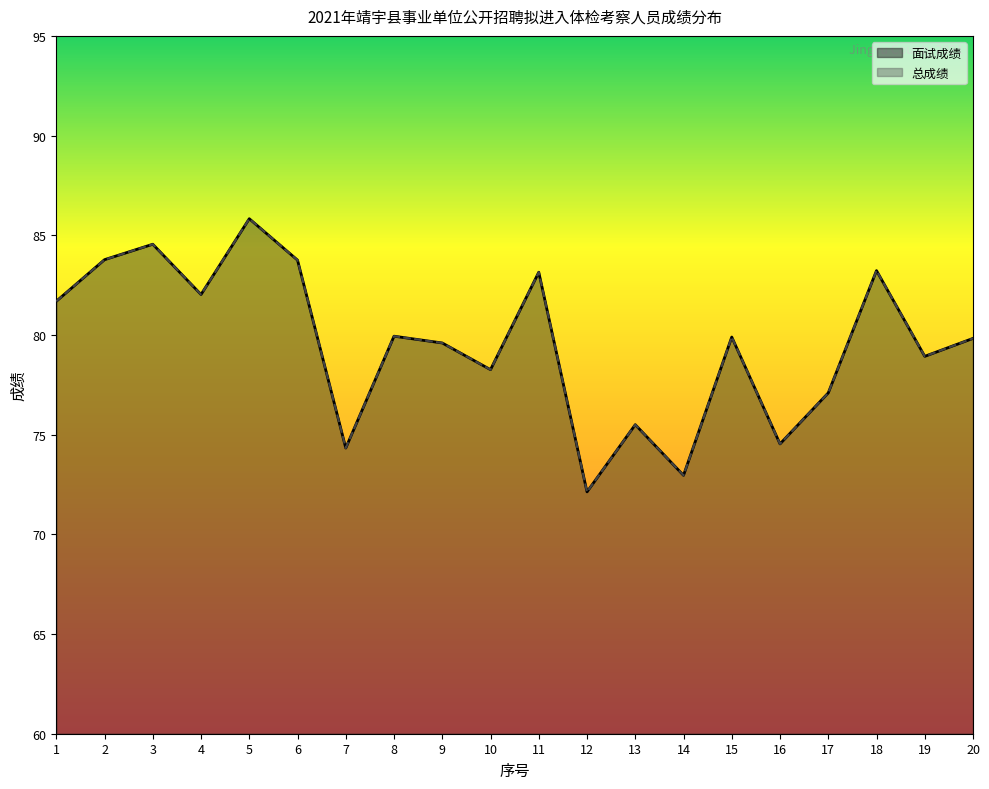

How many lines are shown in the chart?

2